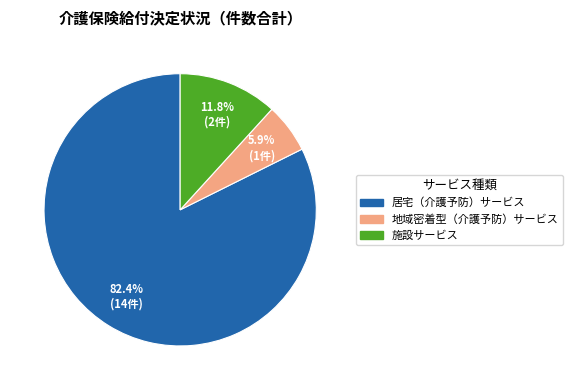

Which category has the smallest portion of the pie?

地域密着型（介護予防）サービス